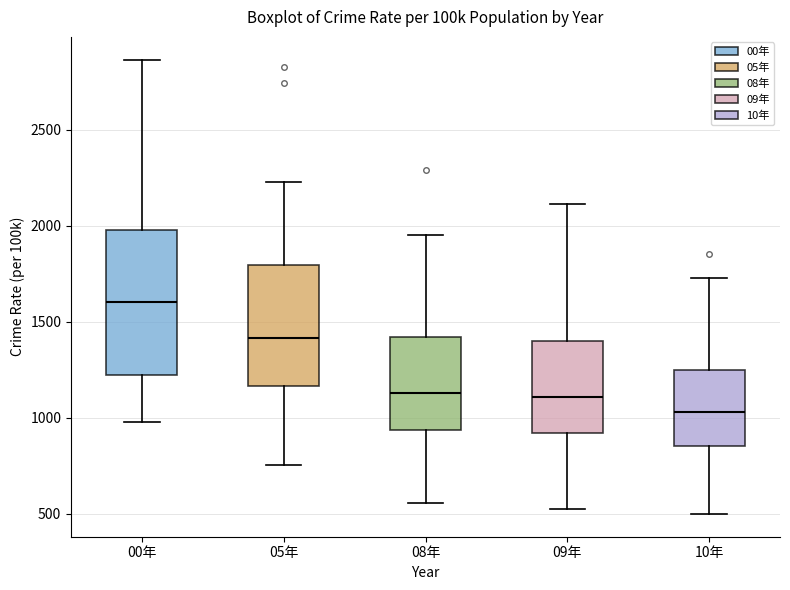

Reading left to right, read every box against the y-axis: the position of its median line, the range the box covers, and the ends of its whiskers. The values are not printed on the chart, so give them approximately, as read against the axis.

00年: median 1600, box 1200 to 2000, whiskers 1000 to 2850
05年: median 1400, box 1150 to 1800, whiskers 750 to 2250
08年: median 1150, box 950 to 1400, whiskers 550 to 1950
09年: median 1100, box 900 to 1400, whiskers 550 to 2100
10年: median 1050, box 850 to 1250, whiskers 500 to 1750